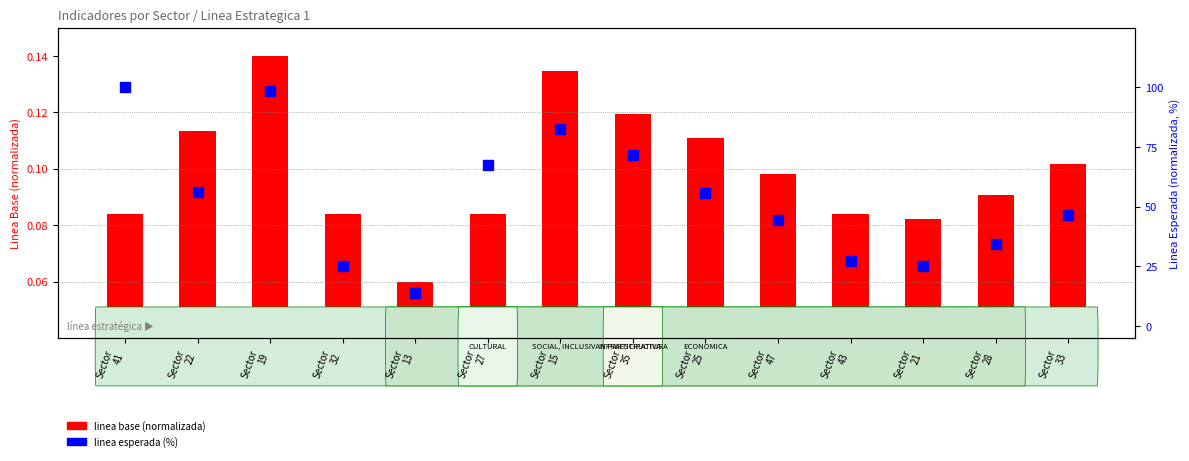

The linea base (normalizada) series shows 0.1 at Sector
19. True or false?

True